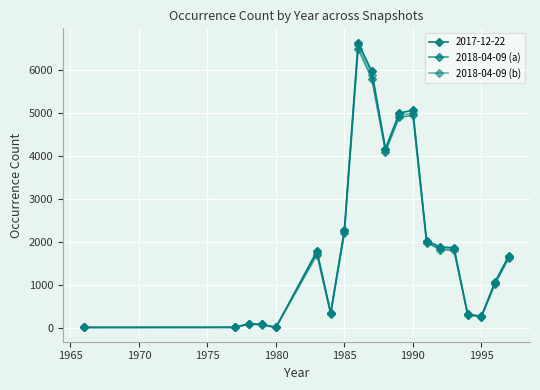

Which series has the largest range (max minus min)?

2018-04-09 (b)